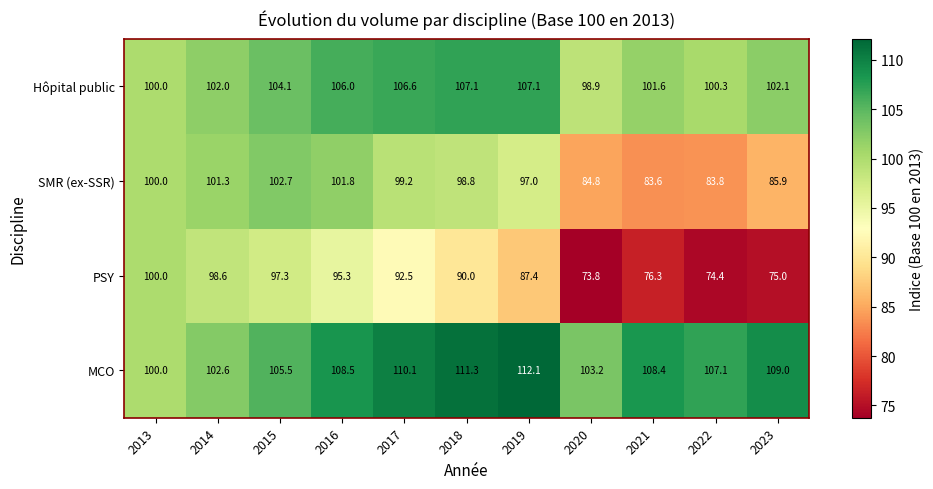

What is the difference between the maximum and second lowest values in the MCO series?

9.5